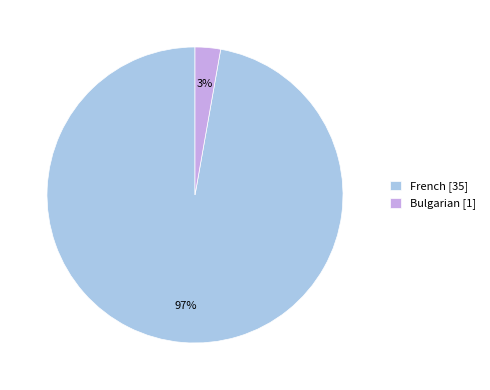

Is it true that Bulgarian is 3% of the pie?

True